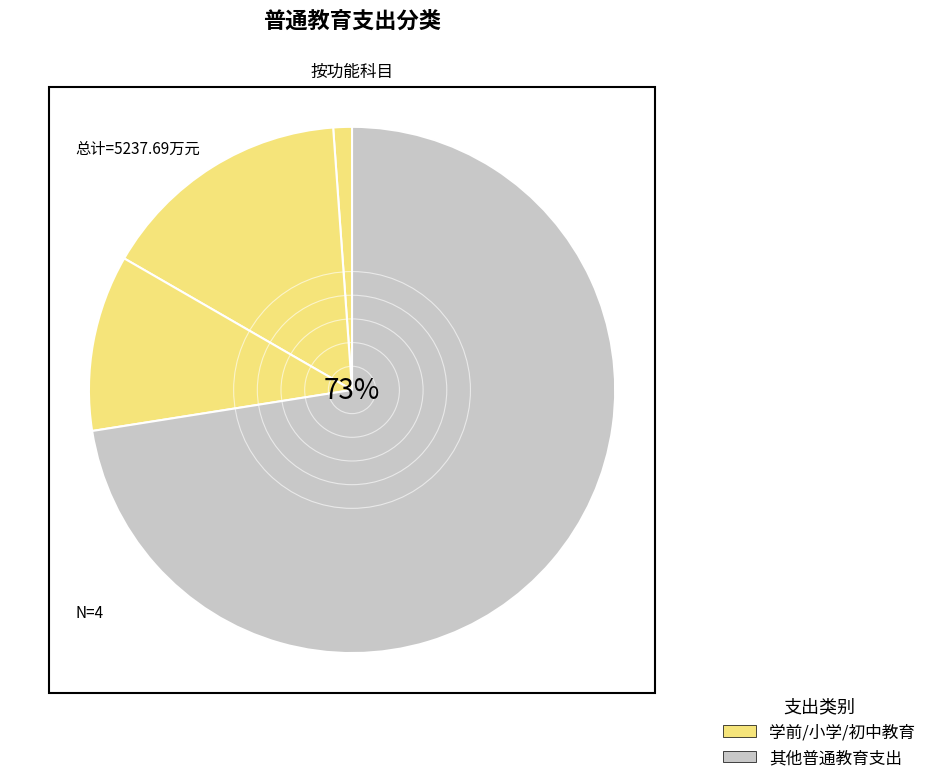

Rank the categories by value from highest to lowest.

其他普通教育支出, 小学教育, 初中教育, 学前教育